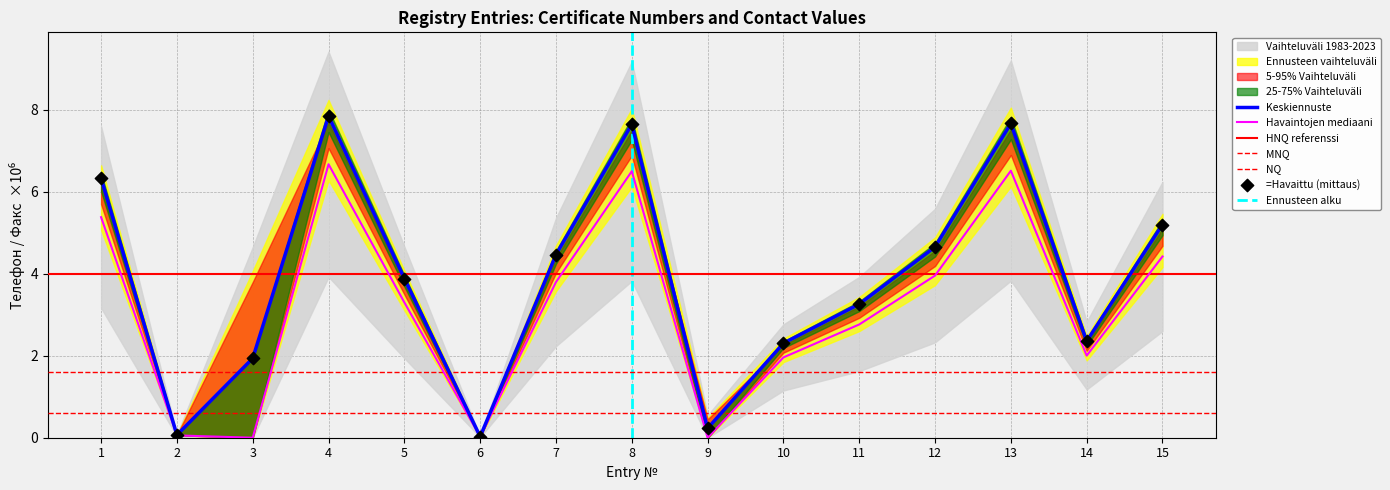

At which category is the sum across all series the highest?

4